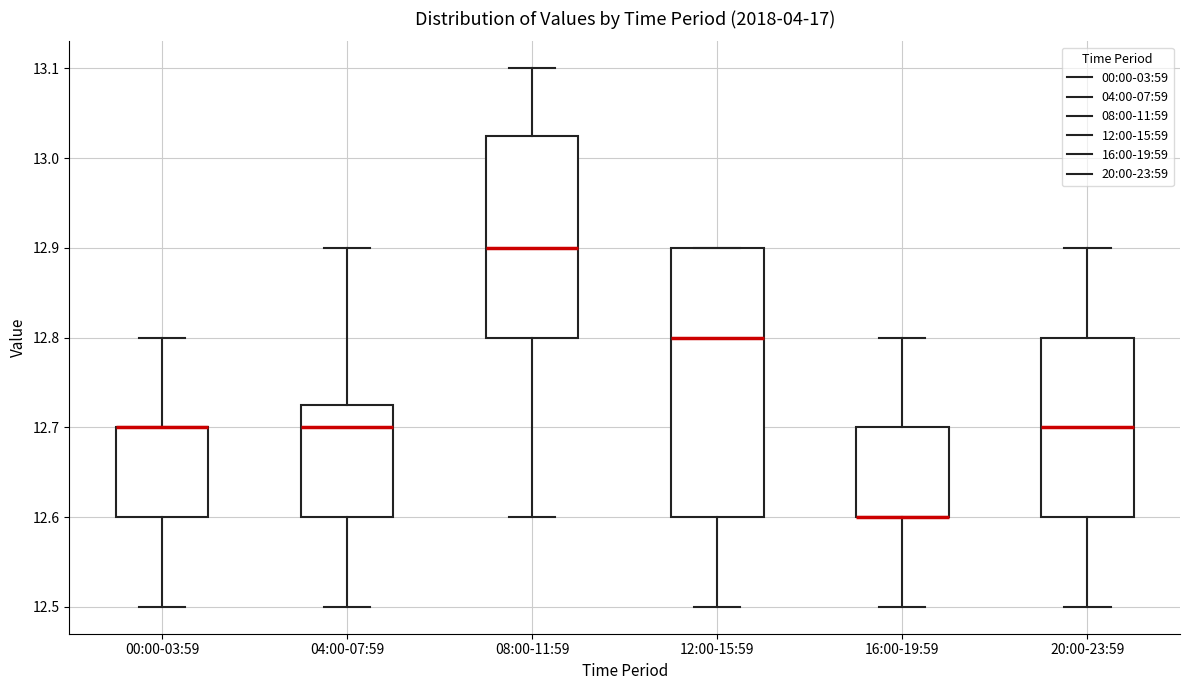

Which box is the tallest, from its lower edge to its upper edge?

12:00-15:59